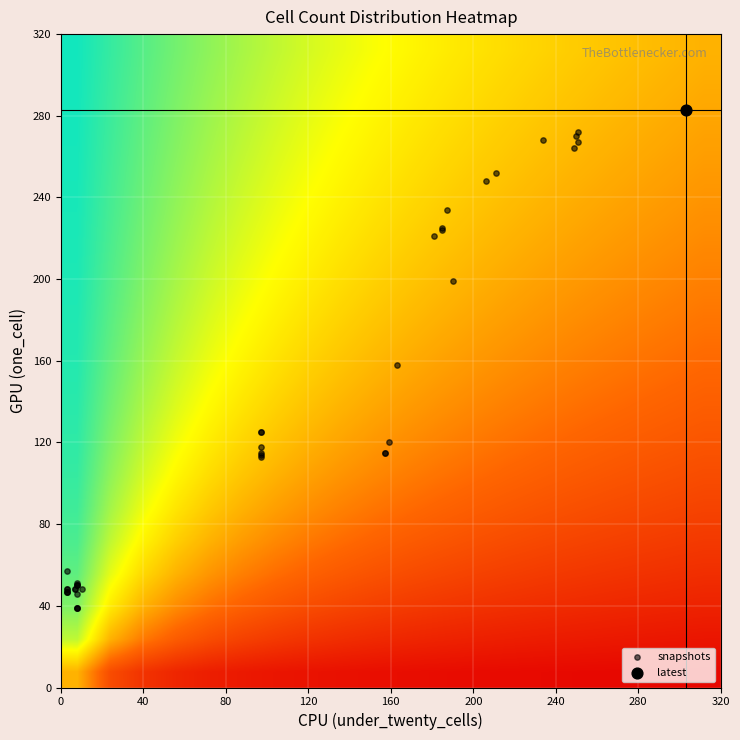

Reading left to right, transcribe all the data shown in this chart.

one_cell: 48	48	46	51	50	50	50	39	39	39	48	57	47	47	47	48	48	113	115	114	118	125	125	115	115	120	158	221	224	225	234	199	248	252	268	264	267	270	272	283
under_twenty_cells: 7	7	8	8	8	8	8	8	8	8	10	3	3	3	3	3	3	97	97	97	97	97	97	157	157	159	163	181	185	185	187	190	206	211	234	249	251	250	251	303
under_hundred_cells: 0	0	0	0	0	0	0	0	0	0	0	0	0	0	0	0	0	0	0	0	0	0	0	0	0	0	0	0	0	0	0	0	0	0	0	0	0	0	0	0